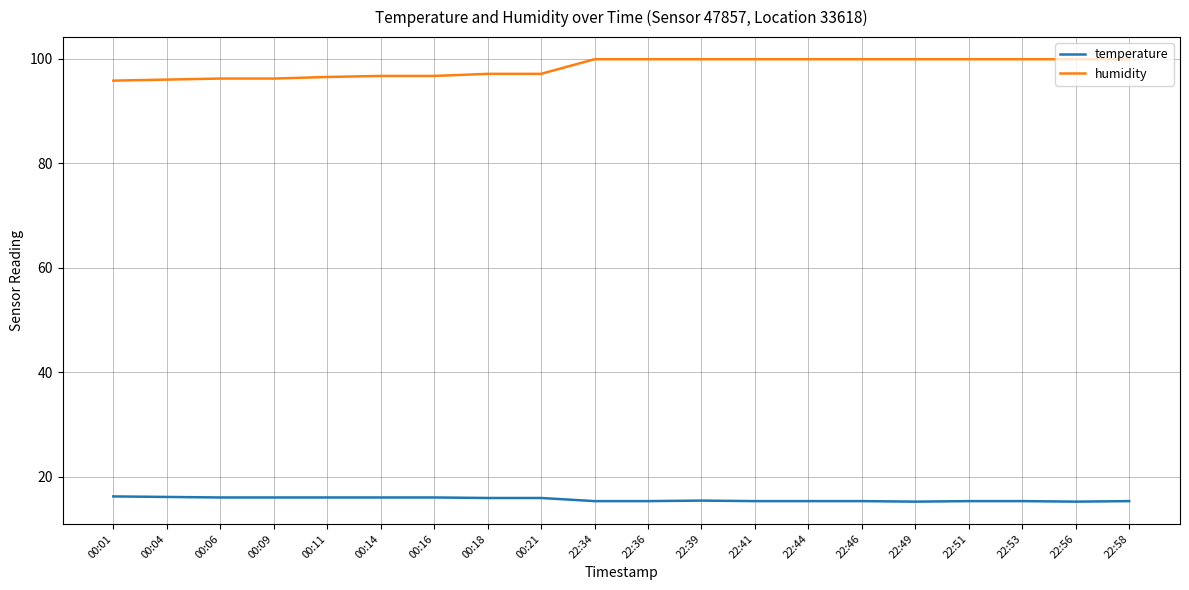

What is the difference between the highest and lowest values at 22:53?

84.6